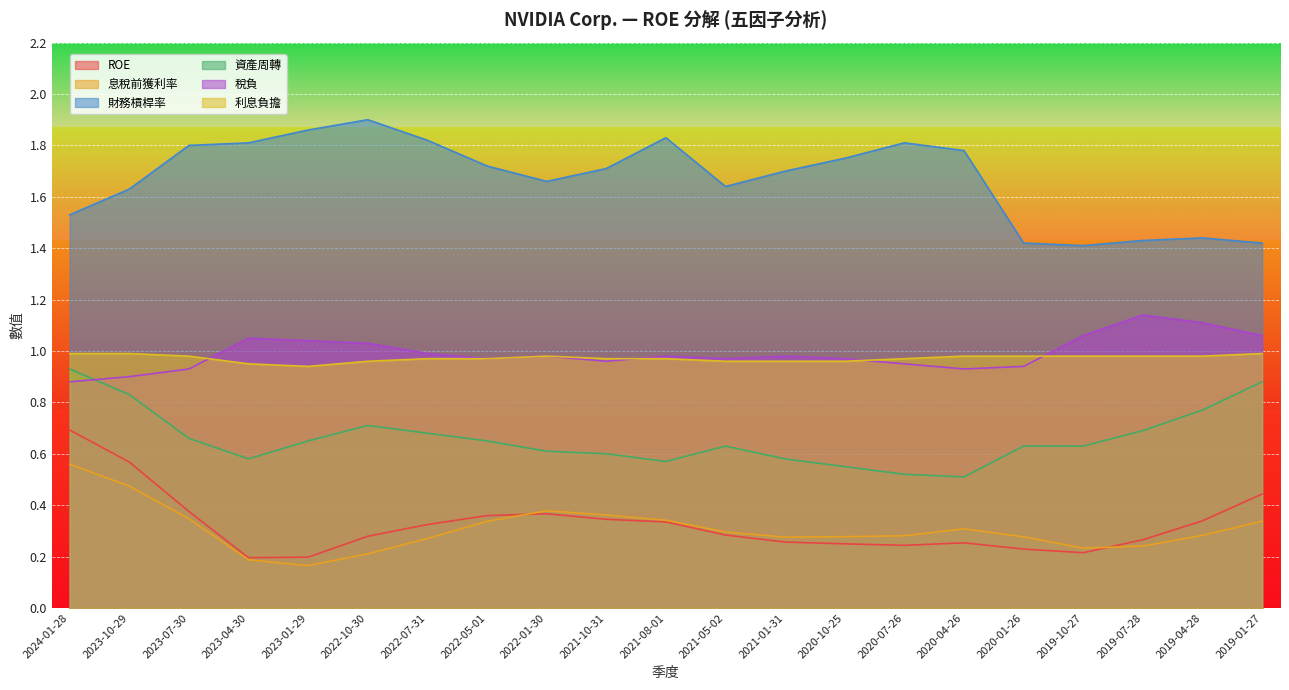

What position from the right is 2023-01-29?

17